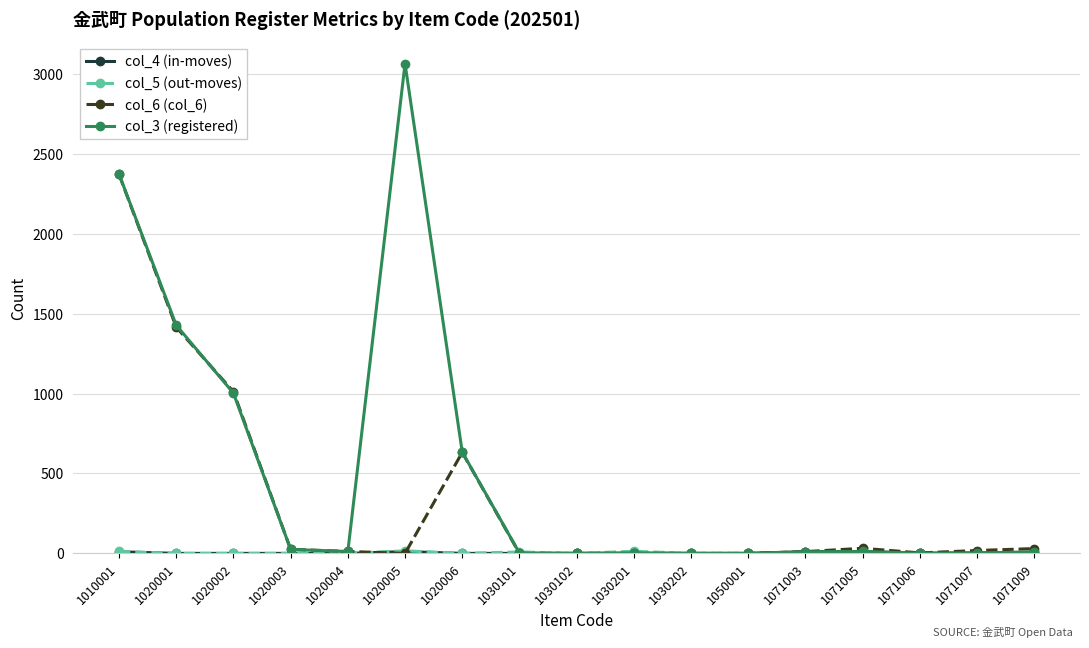

Does the chart have visible grid lines?

Yes